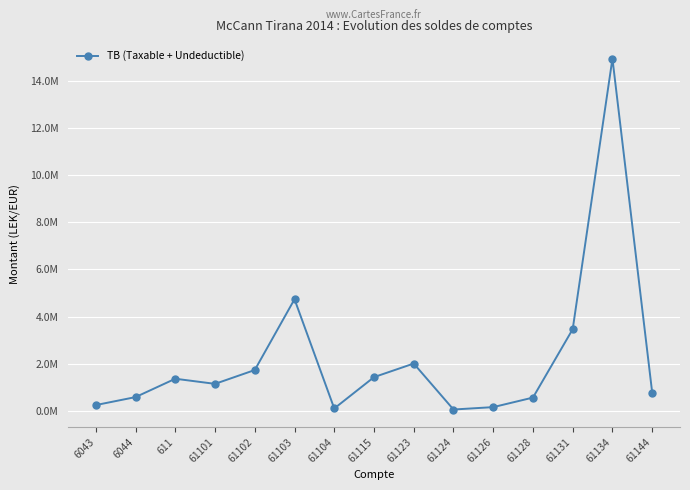

Where is the data nearest to the value 7496485?

61103